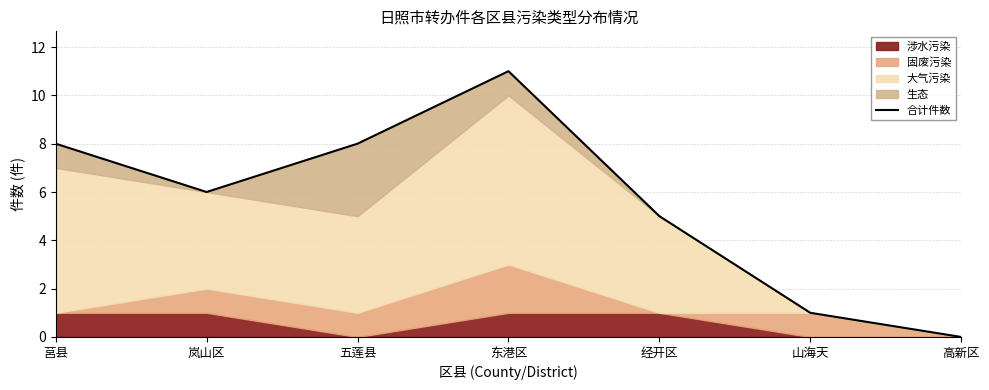

Does the chart display data point markers on the line(s)?

No